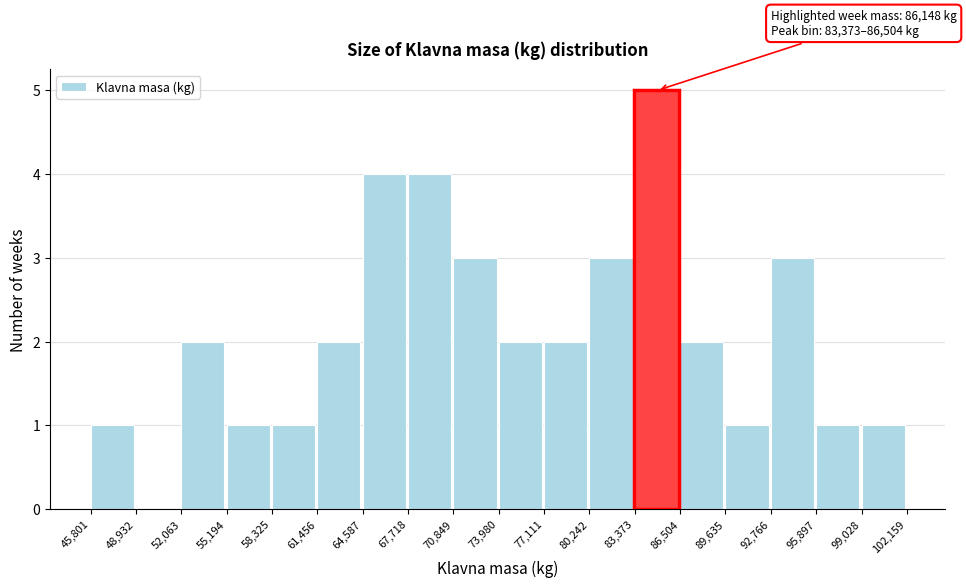

Which range on the x-axis has the tallest bar?

83,373 to 86,504